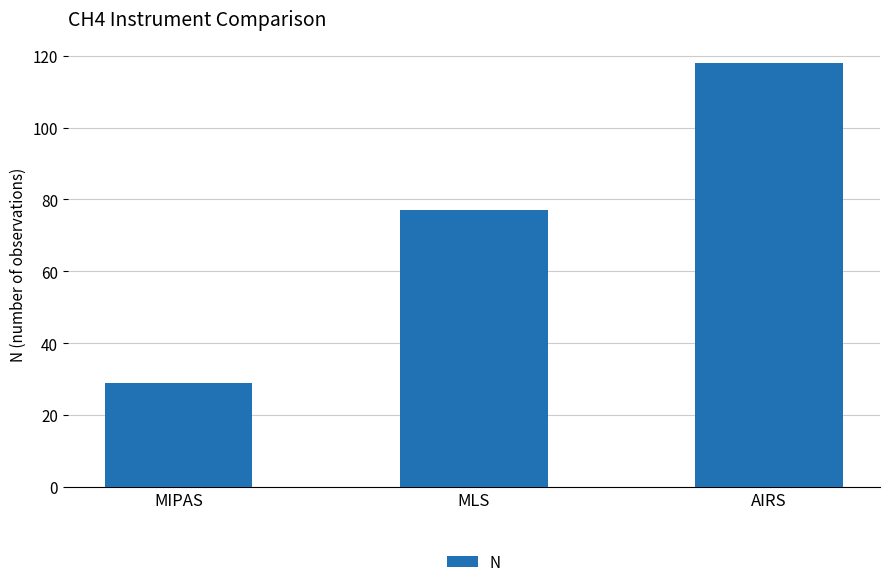

Where is the data nearest to the value 73?

MLS